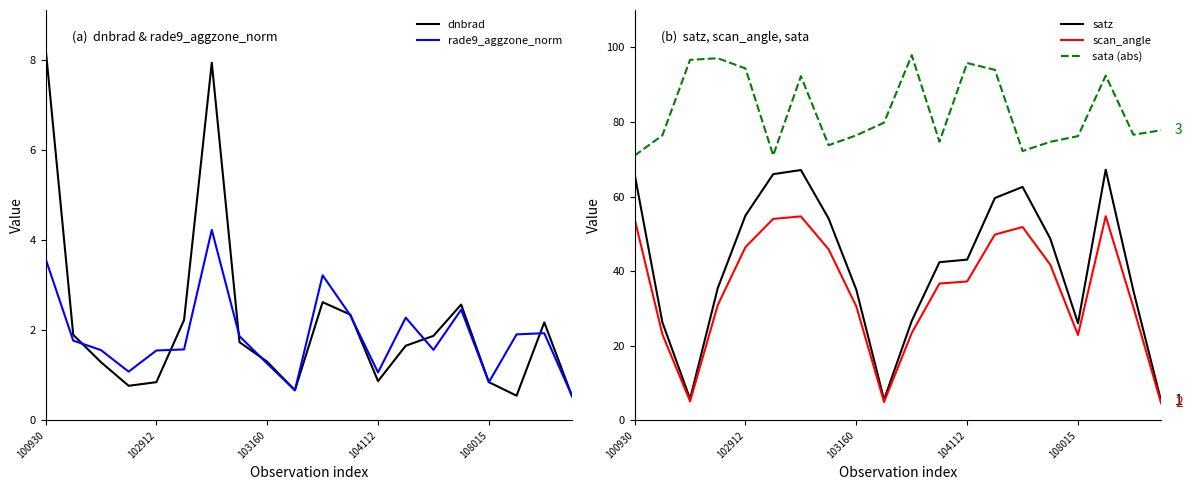

Which series has the largest range (max minus min)?

satz